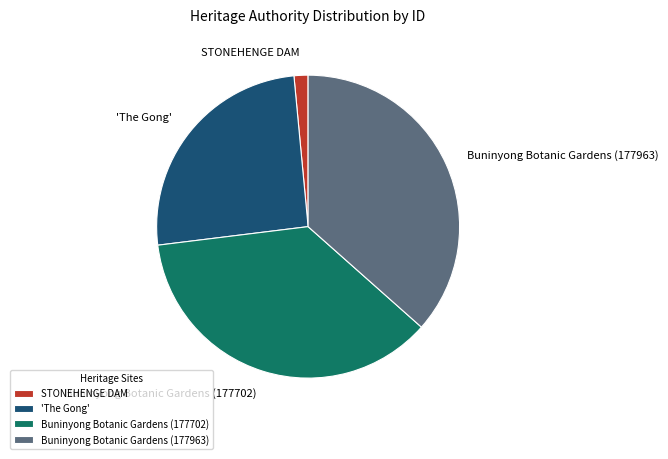

Is it true that 'The Gong' is 25% of the pie?

True